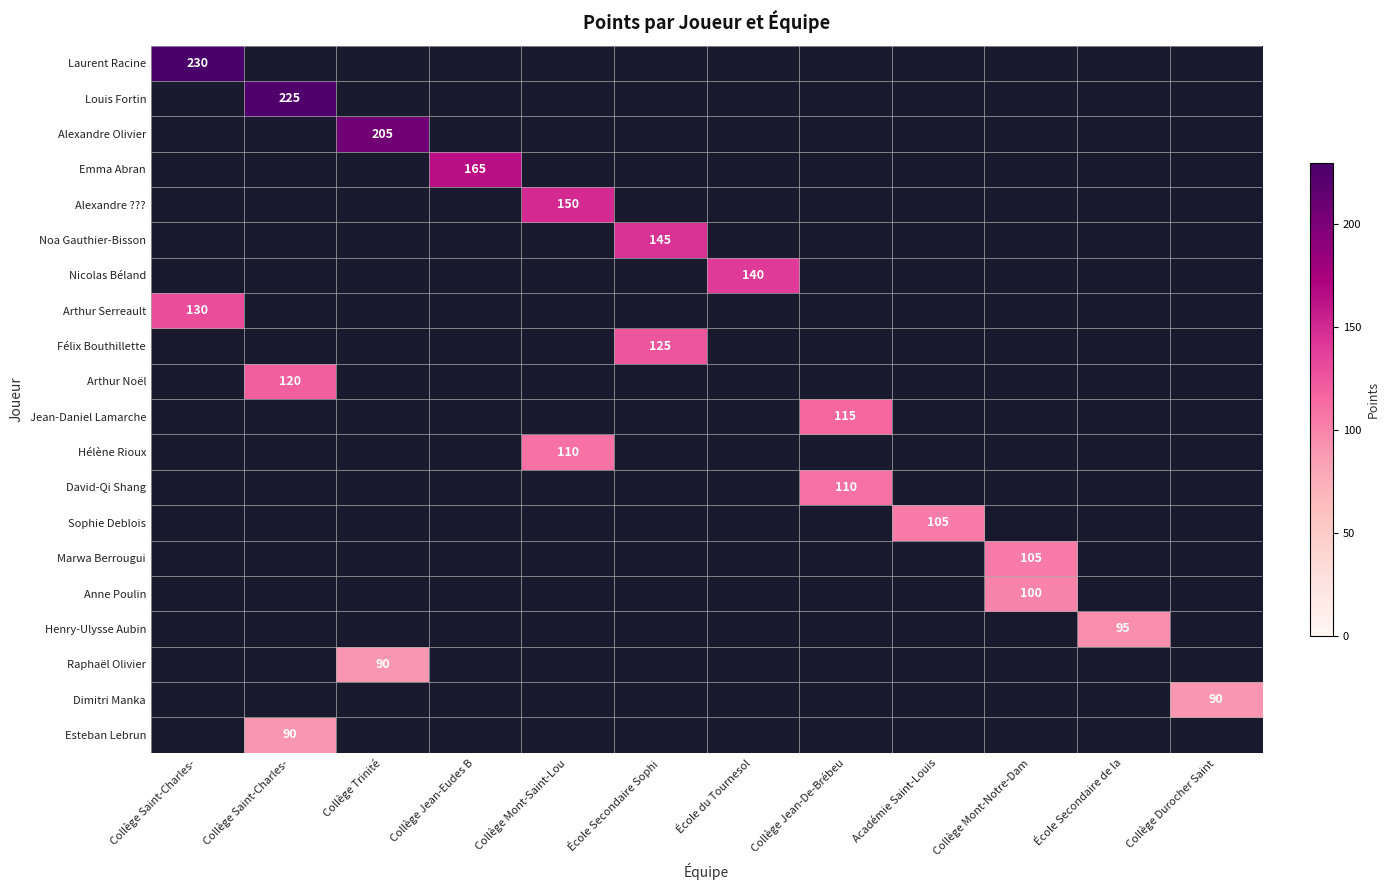

What is the smallest value displayed?

90.0